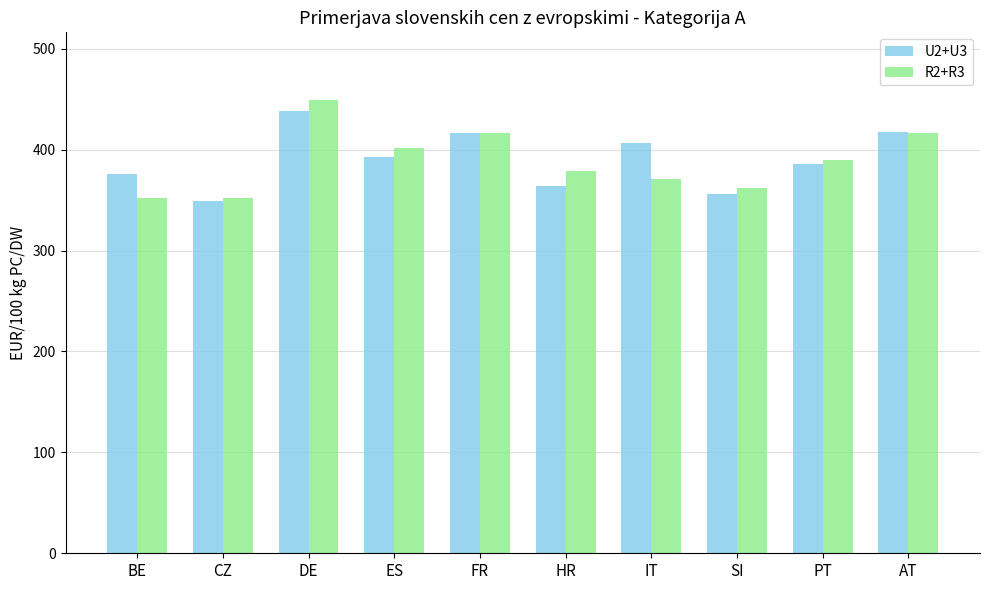

What is the lowest value of the U2+U3 series?

349.6